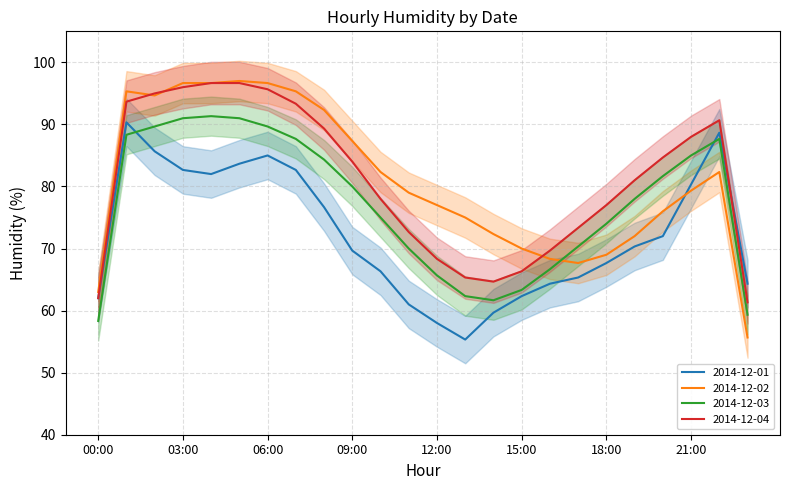

True or false: 2014-12-02 and 2014-12-01 cross at least once.

True